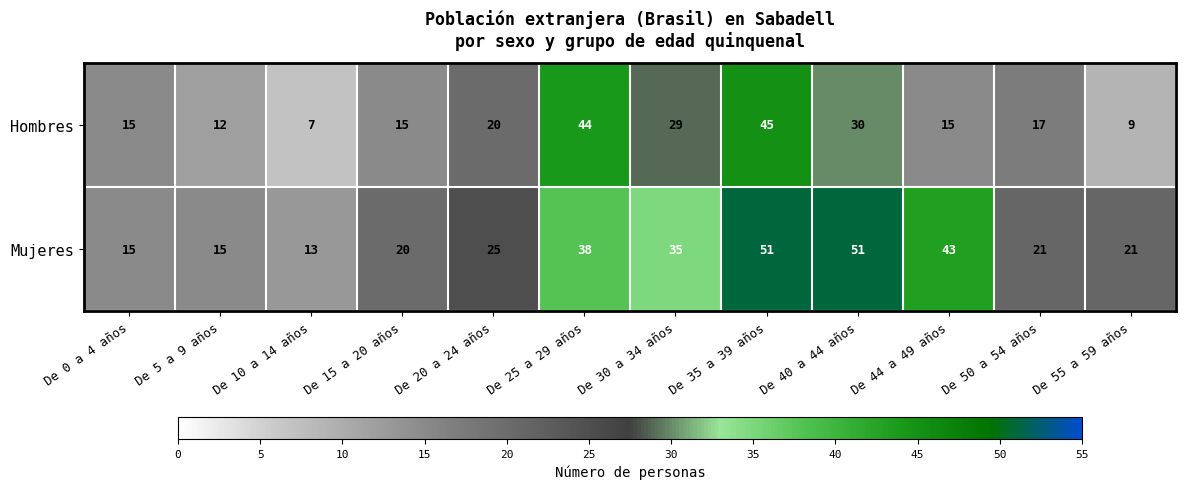

At De 5 a 9 años, list the series in order from smallest to largest.

Hombres, Mujeres